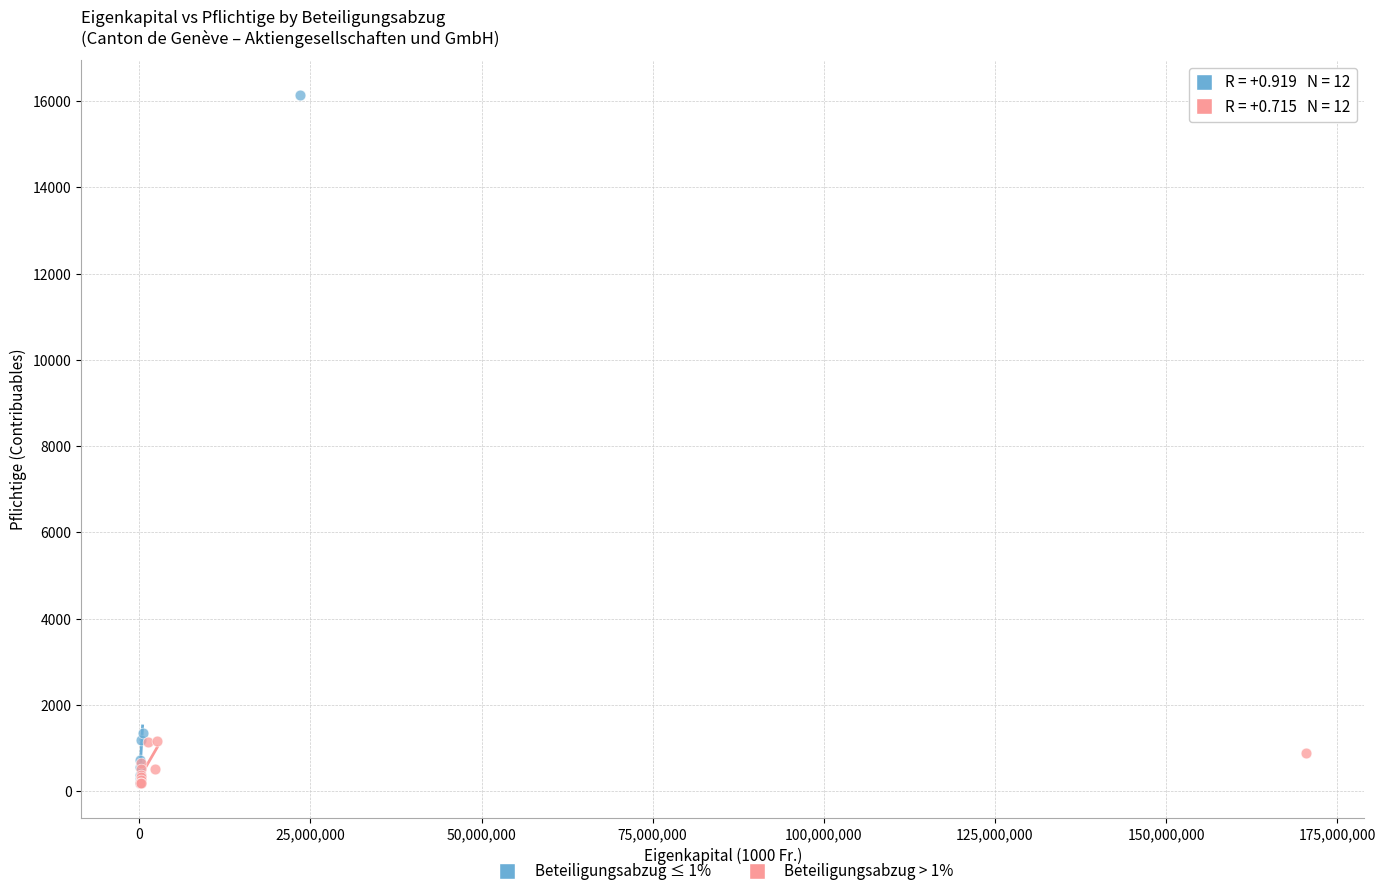

What are all the series names shown in the legend?

Beteiligungsabzug ≤ 1%, Beteiligungsabzug > 1%